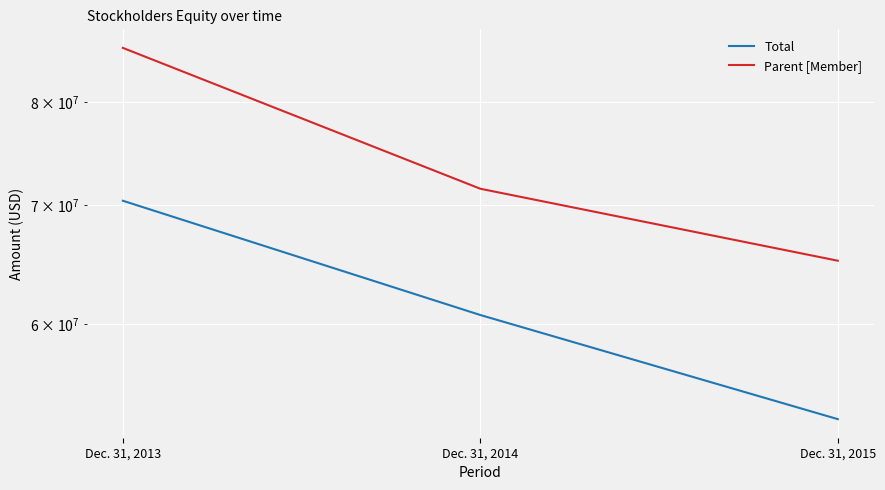

What is the spread (max minus min) of values at Dec. 31, 2014?

10802449